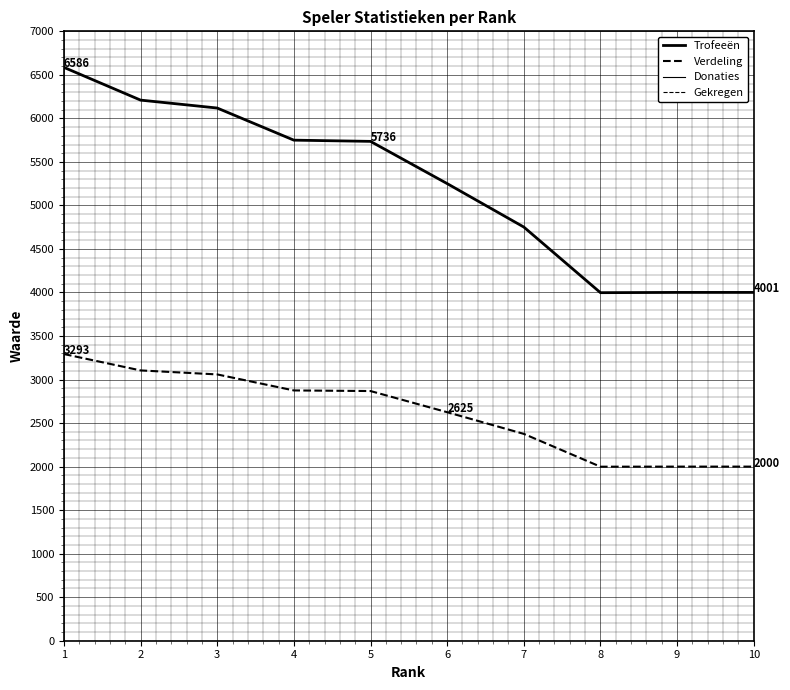

The value of Donaties at 7 is 0. True or false?

True